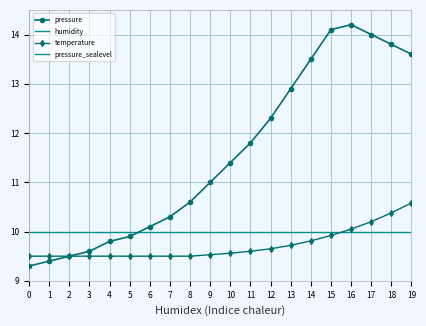

What are all the series names shown in the legend?

pressure, humidity, temperature, pressure_sealevel